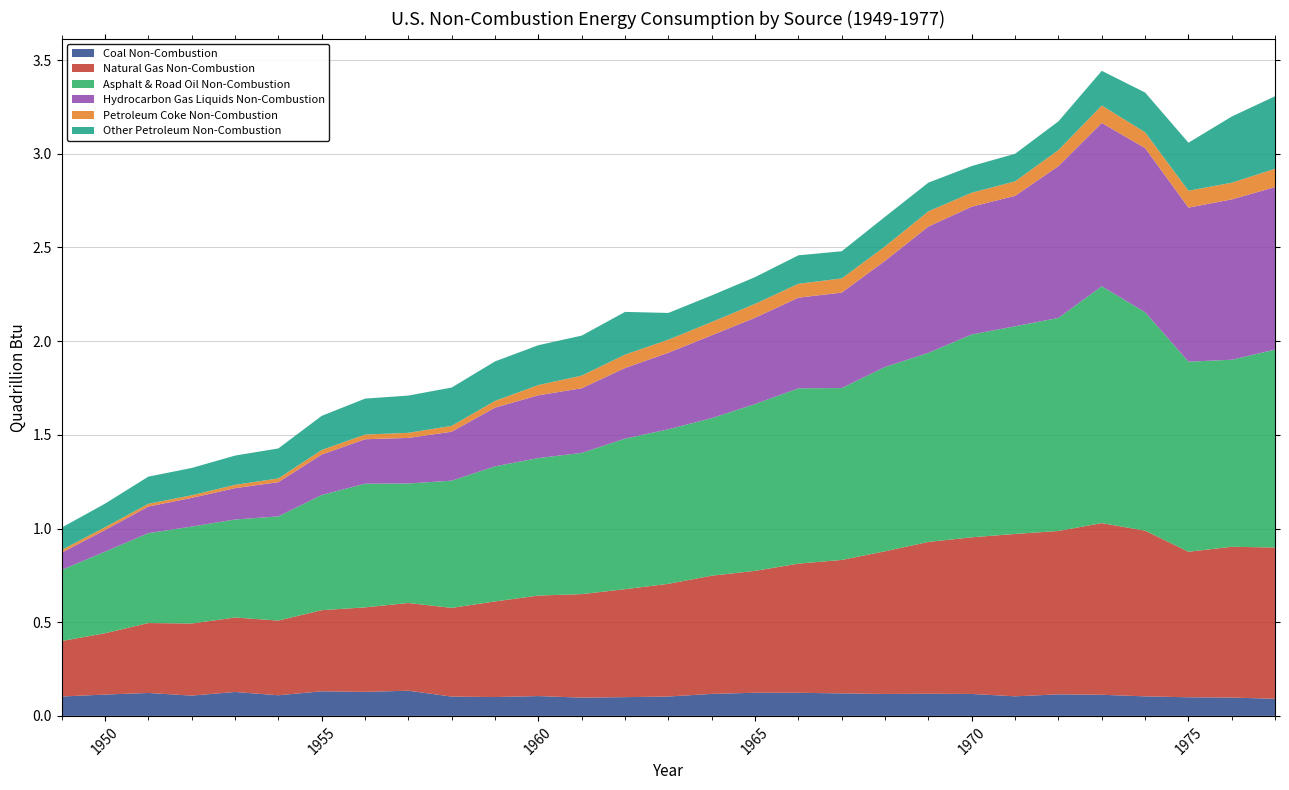

Reading left to right, what are all the values shown in this chart?

Coal Non-Combustion: 0.1	0.1	0.1	0.1	0.1	0.1	0.1	0.1	0.1	0.1	0.1	0.1	0.1	0.1	0.1	0.1	0.1	0.1	0.1	0.1	0.1	0.1	0.1	0.1	0.1	0.1	0.1	0.1	0.1
Natural Gas Non-Combustion: 0.3	0.3	0.4	0.4	0.4	0.4	0.4	0.5	0.5	0.5	0.5	0.5	0.6	0.6	0.6	0.6	0.7	0.7	0.7	0.8	0.8	0.8	0.9	0.9	0.9	0.9	0.8	0.8	0.8
Asphalt & Road Oil Non-Combustion: 0.4	0.4	0.5	0.5	0.5	0.6	0.6	0.7	0.6	0.7	0.7	0.7	0.8	0.8	0.8	0.8	0.9	0.9	0.9	1.0	1.0	1.1	1.1	1.1	1.3	1.2	1.0	1.0	1.1
Hydrocarbon Gas Liquids Non-Combustion: 0.1	0.1	0.1	0.2	0.2	0.2	0.2	0.2	0.2	0.3	0.3	0.3	0.3	0.4	0.4	0.4	0.5	0.5	0.5	0.6	0.7	0.7	0.7	0.8	0.9	0.9	0.8	0.9	0.9
Petroleum Coke Non-Combustion: 0.0	0.0	0.0	0.0	0.0	0.0	0.0	0.0	0.0	0.0	0.0	0.1	0.1	0.1	0.1	0.1	0.1	0.1	0.1	0.1	0.1	0.1	0.1	0.1	0.1	0.1	0.1	0.1	0.1
Other Petroleum Non-Combustion: 0.1	0.1	0.1	0.1	0.2	0.2	0.2	0.2	0.2	0.2	0.2	0.2	0.2	0.2	0.1	0.1	0.1	0.2	0.1	0.2	0.2	0.1	0.1	0.2	0.2	0.2	0.3	0.4	0.4